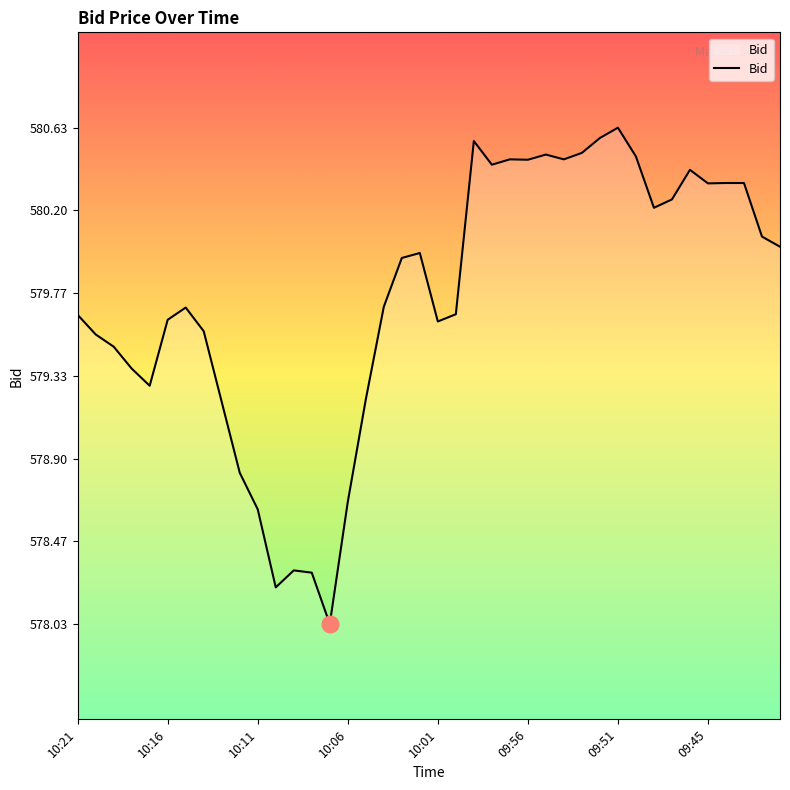

What is the smallest value displayed?

578.0